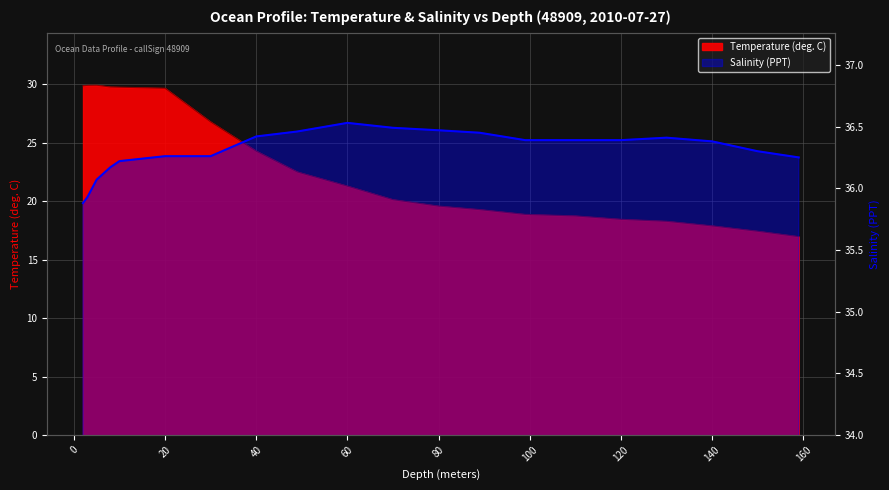

Count the Salinity (PPT) values in the range 36 to 37.

18